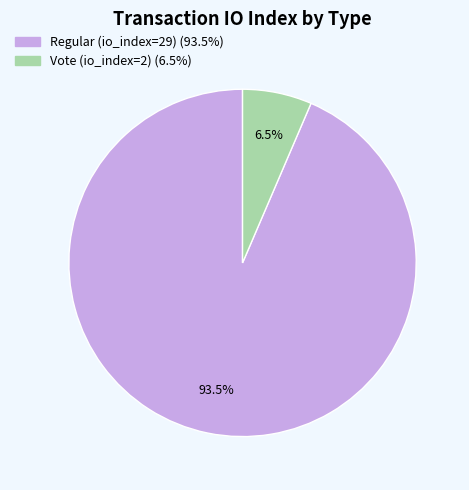

Which has a higher value, Regular (io_index=29) or Vote (io_index=2)?

Regular (io_index=29)